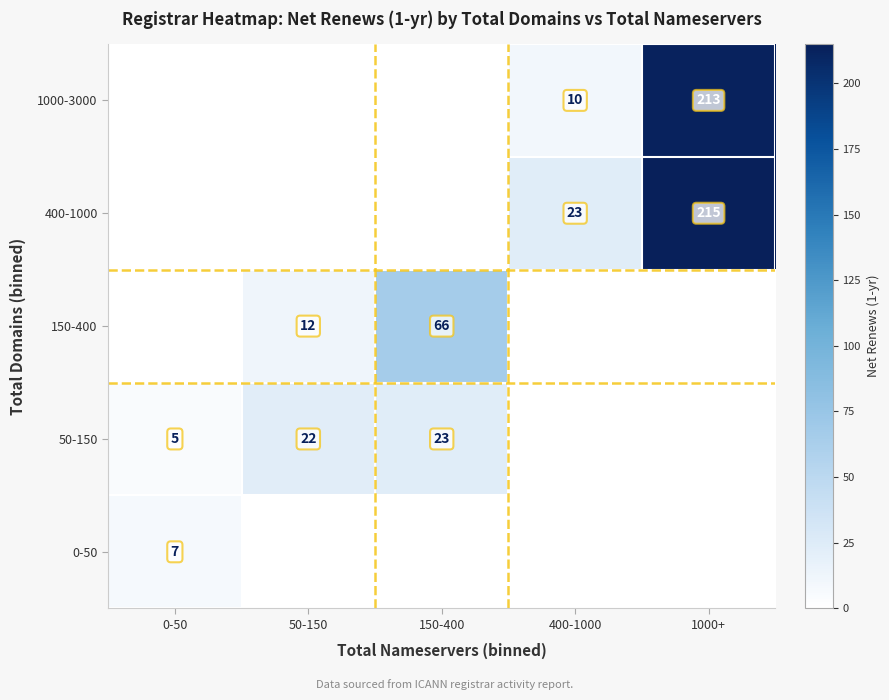

The value of 400-1000 at 1000+ is 58. True or false?

False